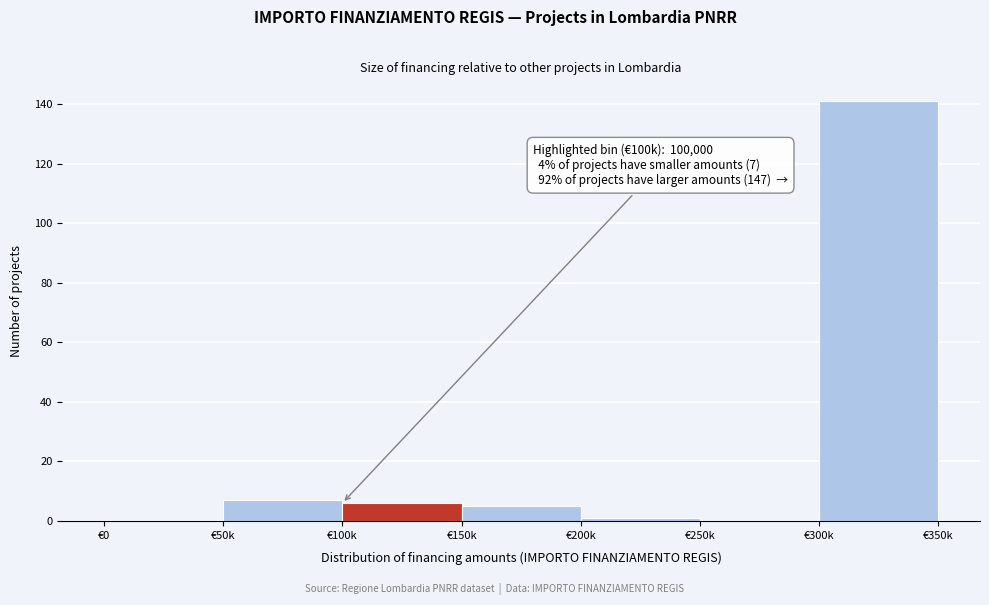

Reading right to left, extract all data points from this chart.

€300k=141	€250k=0	€200k=1	€150k=5	€100k=6	€50k=7	€0=0